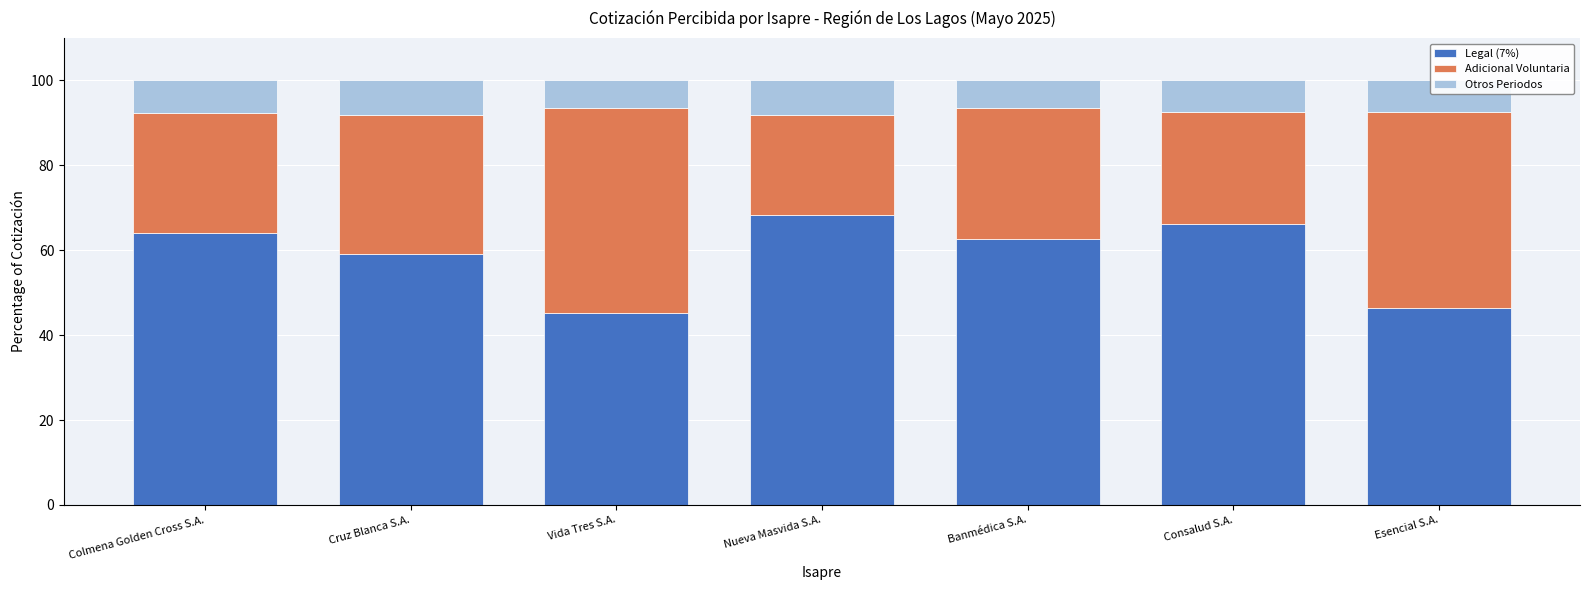

What is the sum of all Legal (7%) values?

411.8